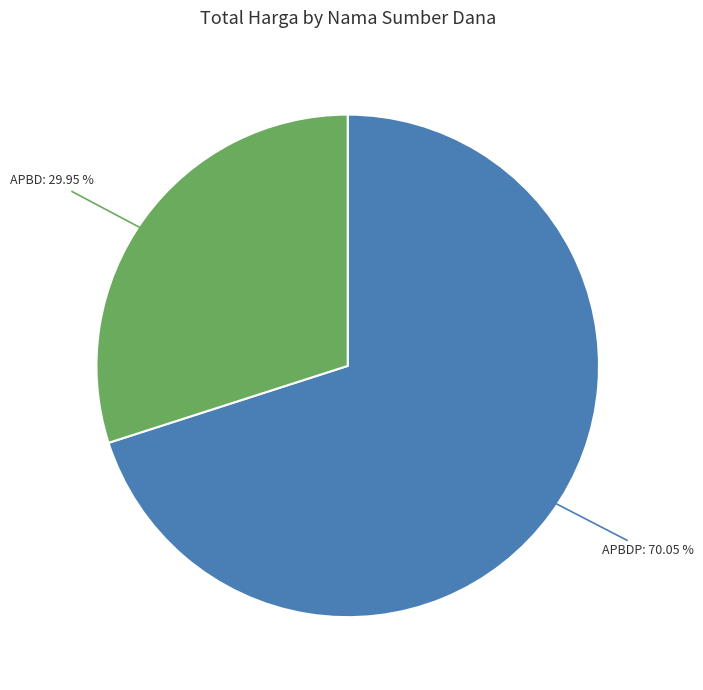

Does any single category account for the majority?

Yes